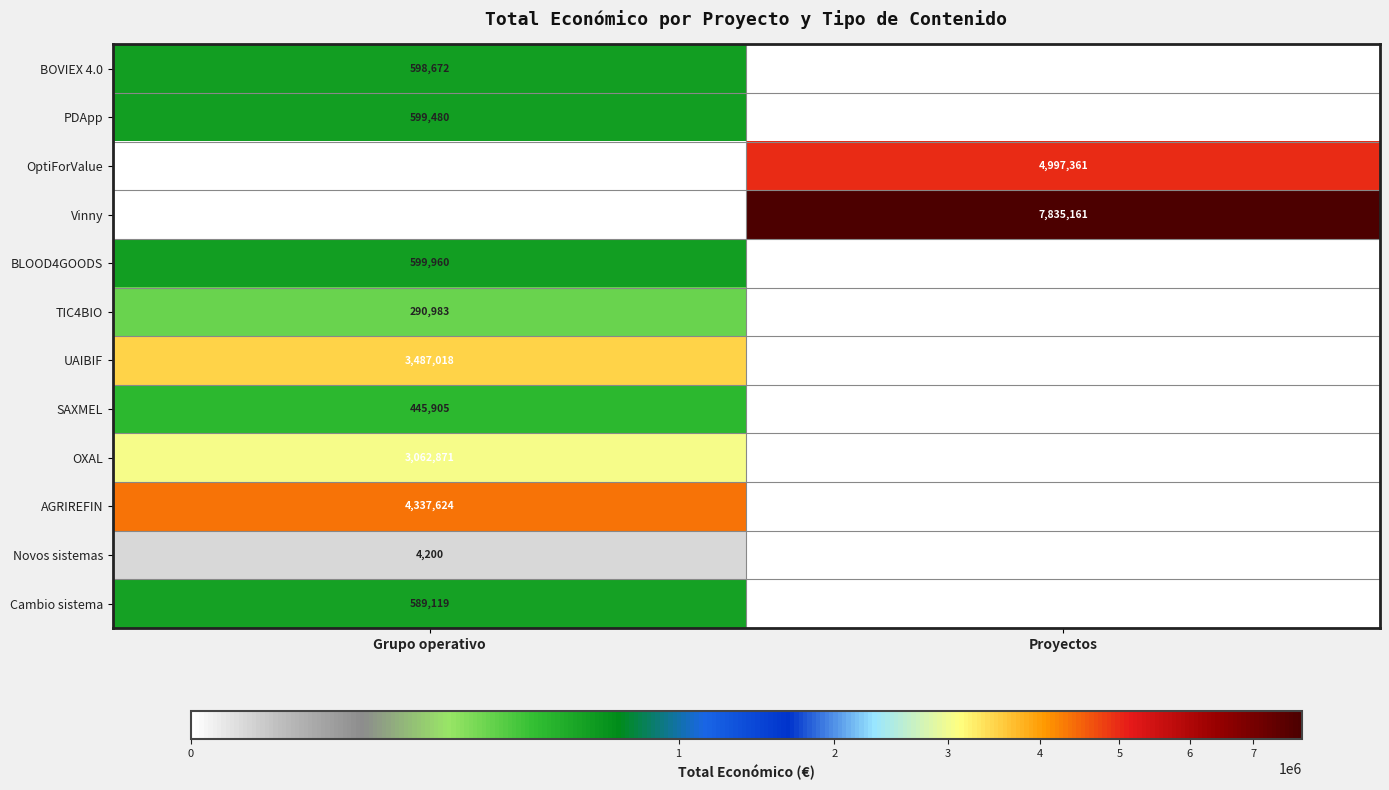

Is the value of OXAL at Grupo operativo greater than the value of SAXMEL at Grupo operativo?

Yes